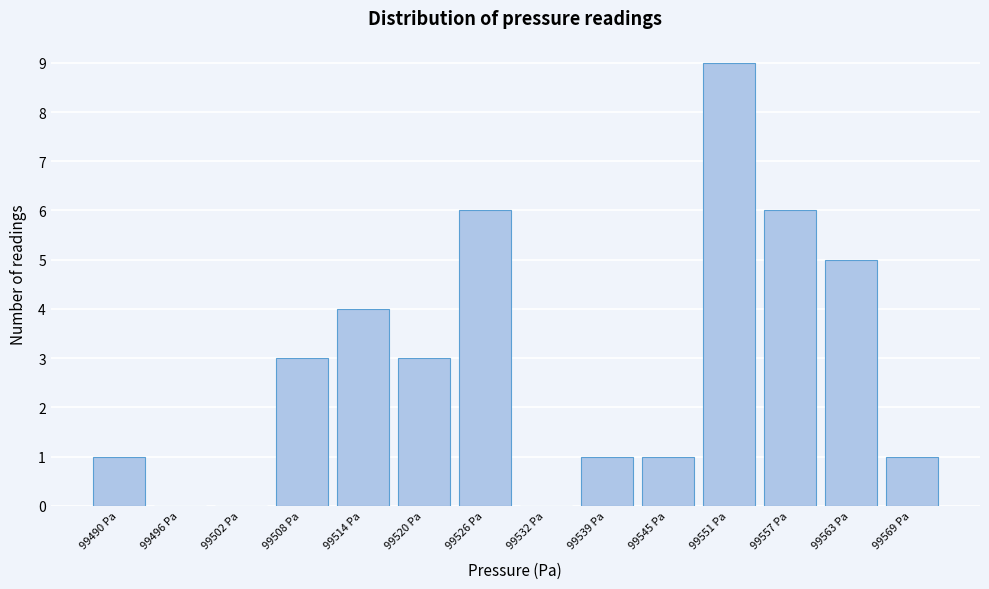

Reading left to right, transcribe all the data shown in this chart.

99490 Pa=1	99496 Pa=0	99502 Pa=0	99508 Pa=3	99514 Pa=4	99520 Pa=3	99526 Pa=6	99532 Pa=0	99539 Pa=1	99545 Pa=1	99551 Pa=9	99557 Pa=6	99563 Pa=5	99569 Pa=1